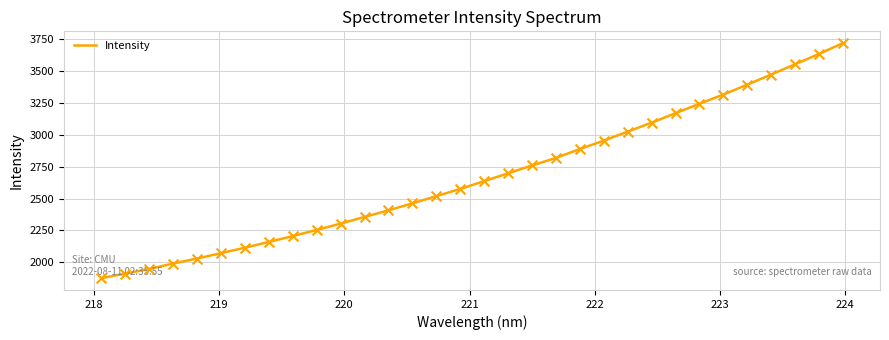

What is the smallest value displayed?

1875.3